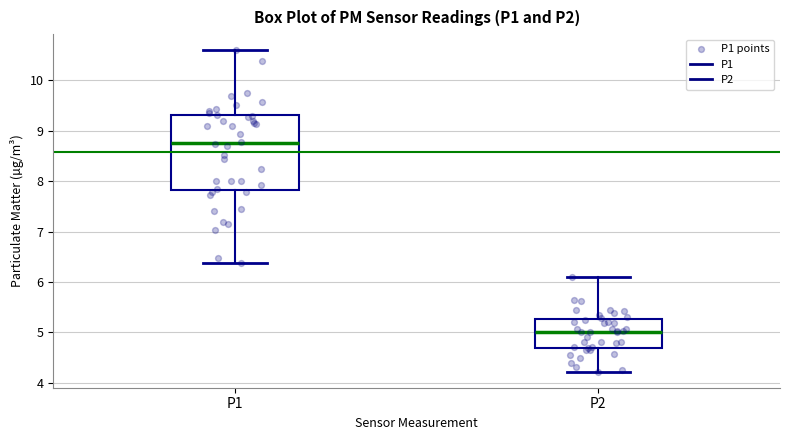

Reading left to right, read every box against the y-axis: the position of its median line, the range the box covers, and the ends of its whiskers. The values are not printed on the chart, so give them approximately, as read against the axis.

P1: median 8.8, box 7.8 to 9.3, whiskers 6.4 to 10.6
P2: median 5.0, box 4.7 to 5.3, whiskers 4.2 to 6.1